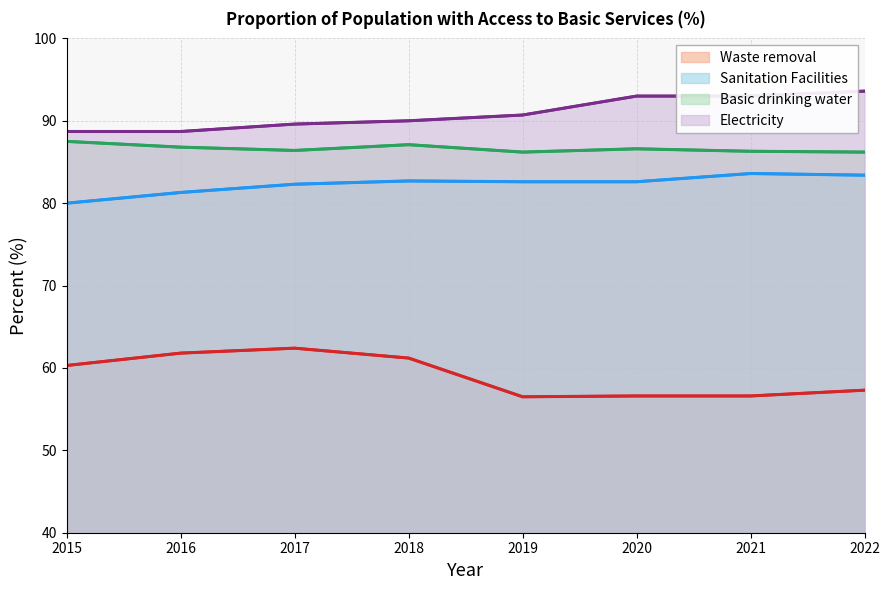

Is the value of Waste removal at 2020 greater than the value of Basic drinking water at 2021?

No